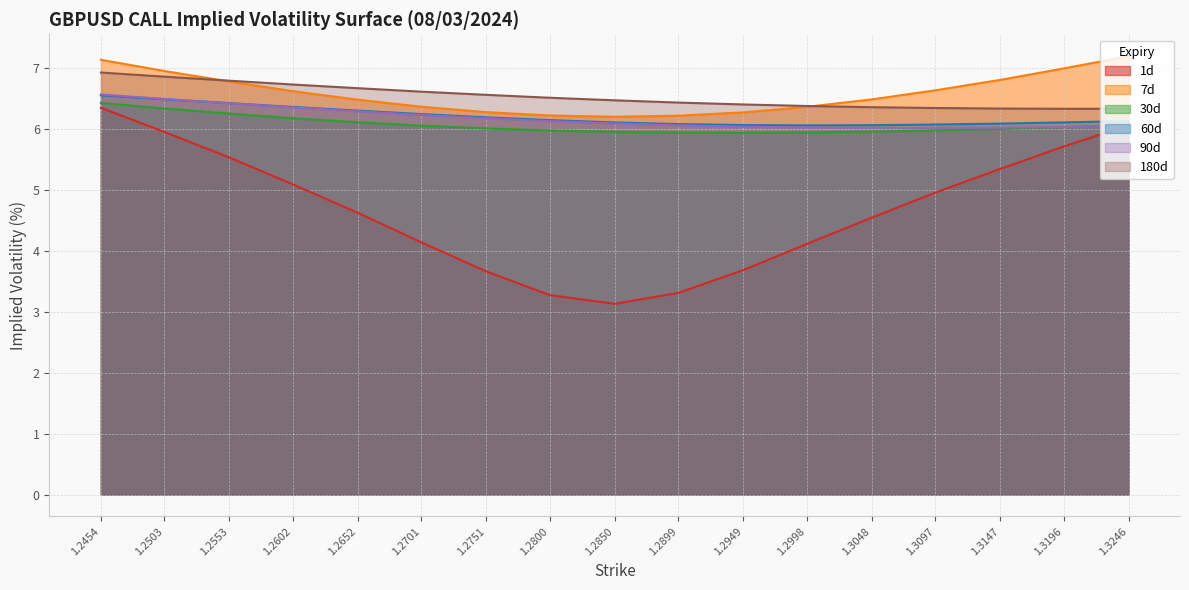

Reading left to right, transcribe all the data shown in this chart.

1d: 6.3	5.9	5.5	5.1	4.6	4.1	3.7	3.3	3.1	3.3	3.7	4.1	4.5	5.0	5.3	5.7	6.1
7d: 7.1	7.0	6.8	6.6	6.5	6.4	6.3	6.2	6.2	6.2	6.3	6.4	6.5	6.6	6.8	7.0	7.2
30d: 6.4	6.3	6.3	6.2	6.1	6.1	6.0	6.0	6.0	5.9	5.9	5.9	6.0	6.0	6.0	6.0	6.1
60d: 6.6	6.5	6.4	6.4	6.3	6.2	6.2	6.1	6.1	6.1	6.1	6.1	6.1	6.1	6.1	6.1	6.1
90d: 6.6	6.5	6.4	6.4	6.3	6.2	6.2	6.1	6.1	6.1	6.0	6.0	6.0	6.0	6.0	6.0	6.0
180d: 6.9	6.9	6.8	6.7	6.7	6.6	6.6	6.5	6.5	6.4	6.4	6.4	6.4	6.3	6.3	6.3	6.3